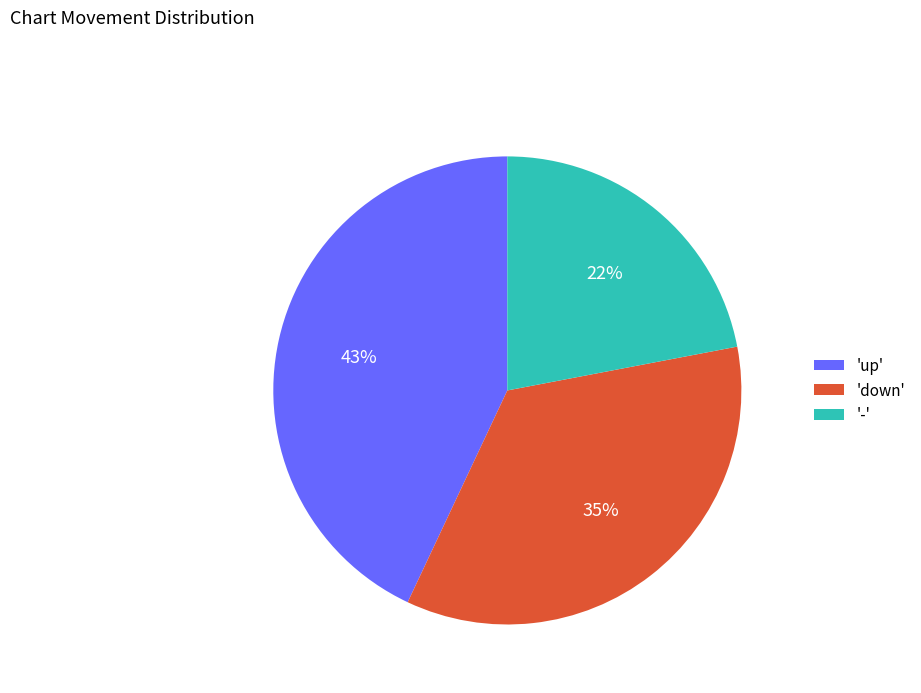

To the nearest percent, what is the difference between the 'down' and '-' slice percentages?

13%